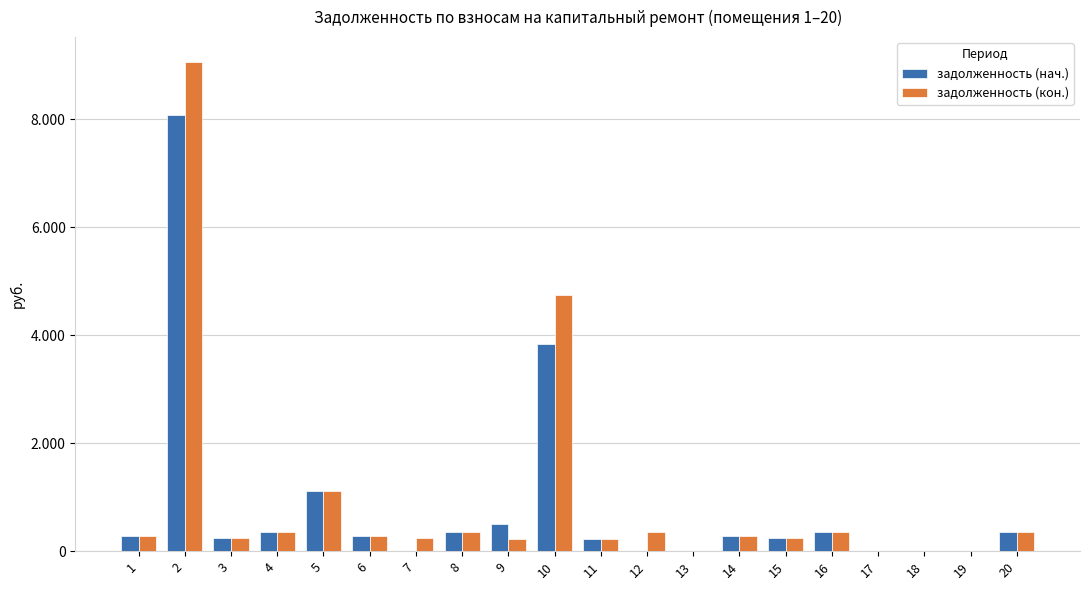

What are all the series names shown in the legend?

задолженность (нач.), задолженность (кон.)